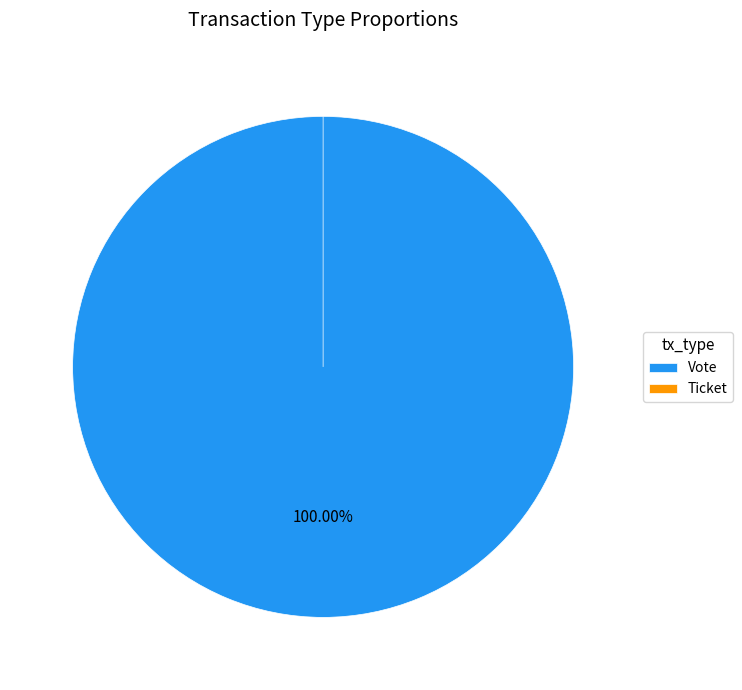

What is the largest slice in the pie chart?

Vote